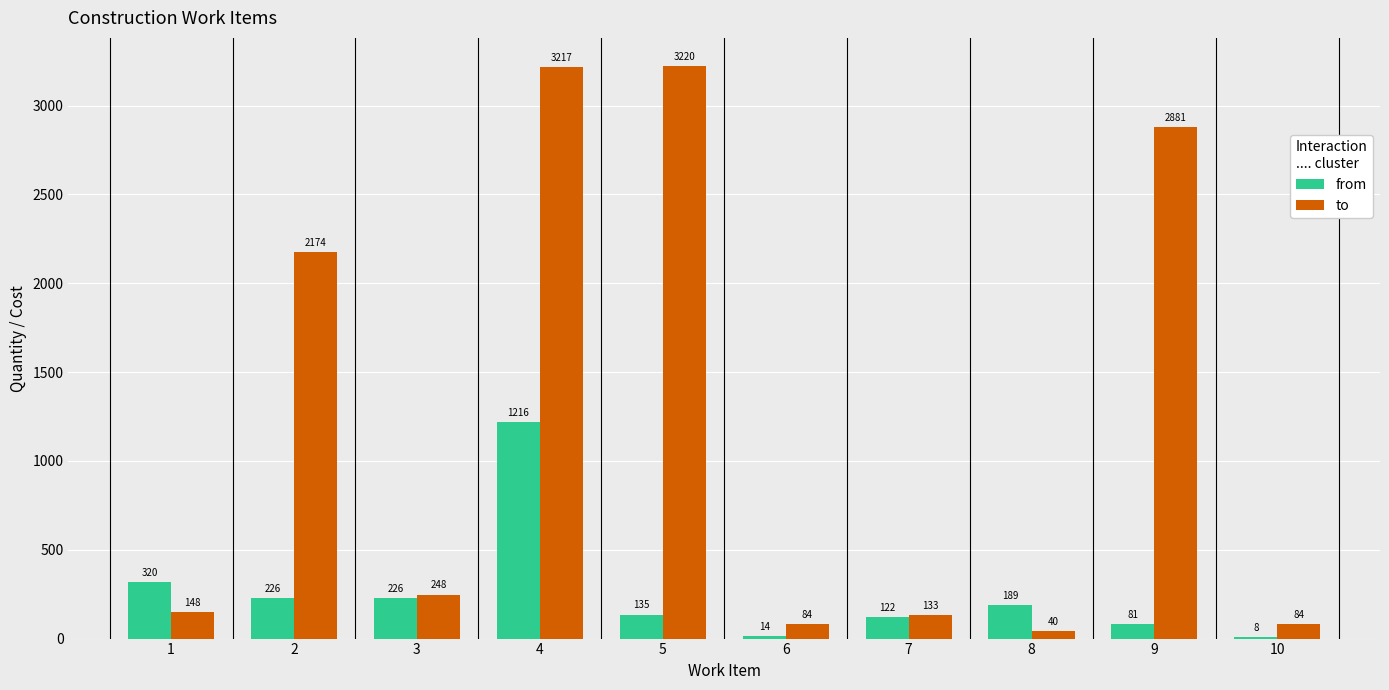

What is the sum of all from values?

2538.4